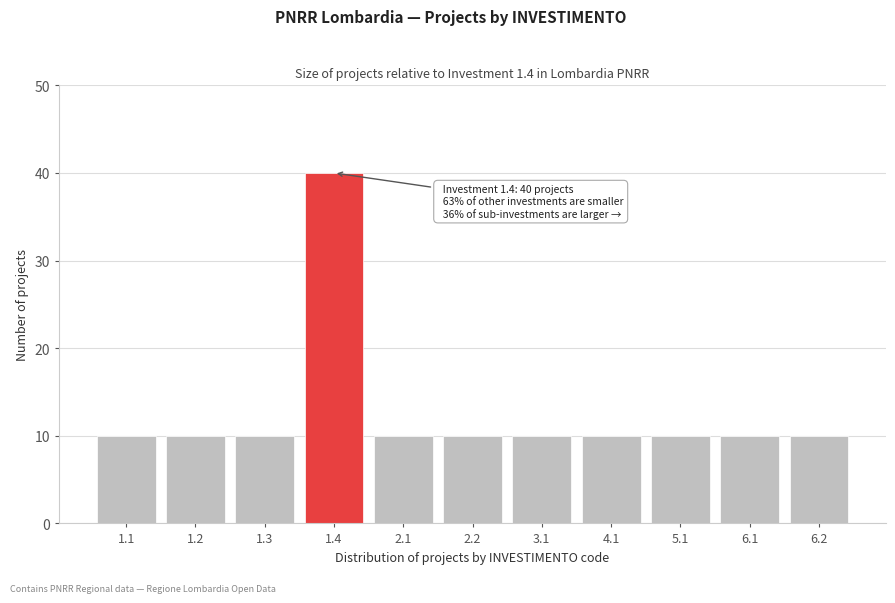

Reading left to right, list all the values displayed in this chart.

1.1=10	1.2=10	1.3=10	1.4=40	2.1=10	2.2=10	3.1=10	4.1=10	5.1=10	6.1=10	6.2=10